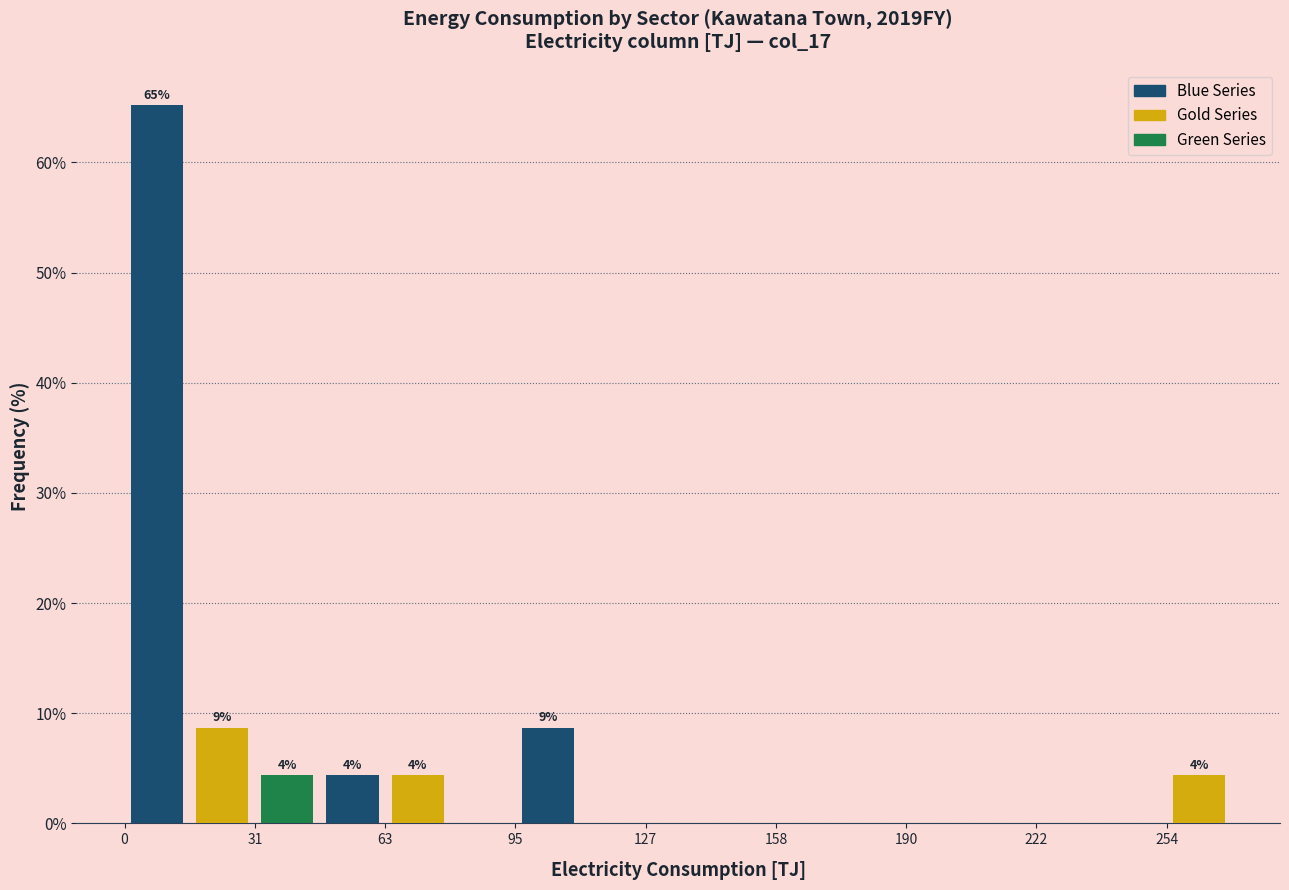

Around what value on the x-axis is the tallest bar? Give the approximate position of its centre, as read against the axis.

10